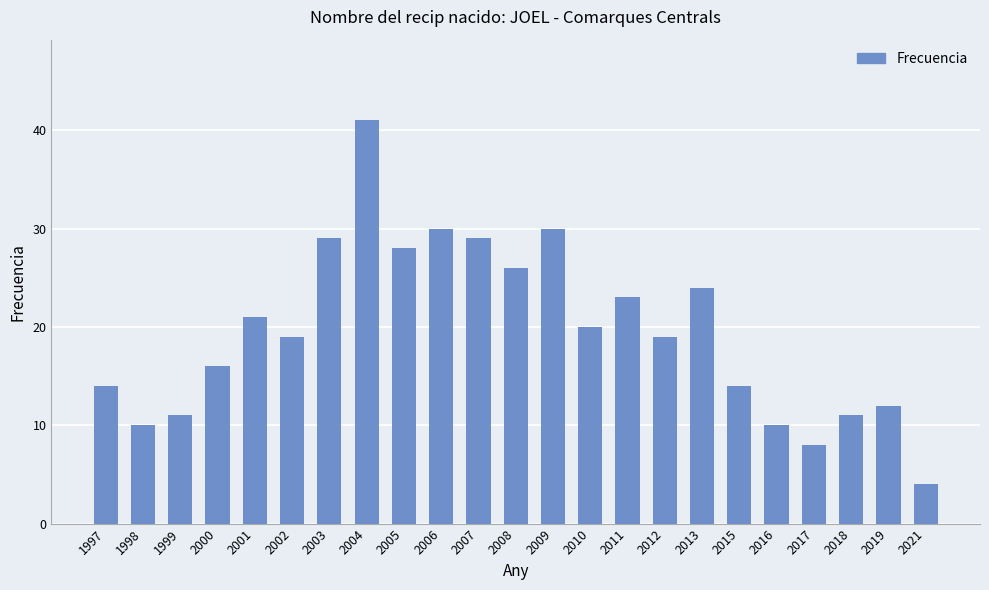

Which label corresponds to the smallest value in the chart?

2021